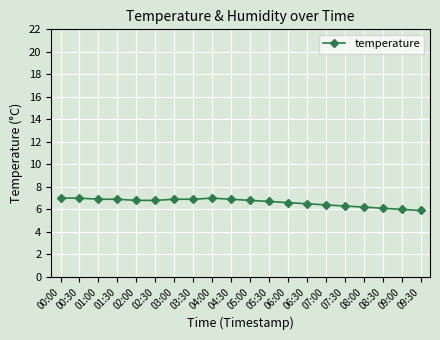

What position from the right is 02:30?

15